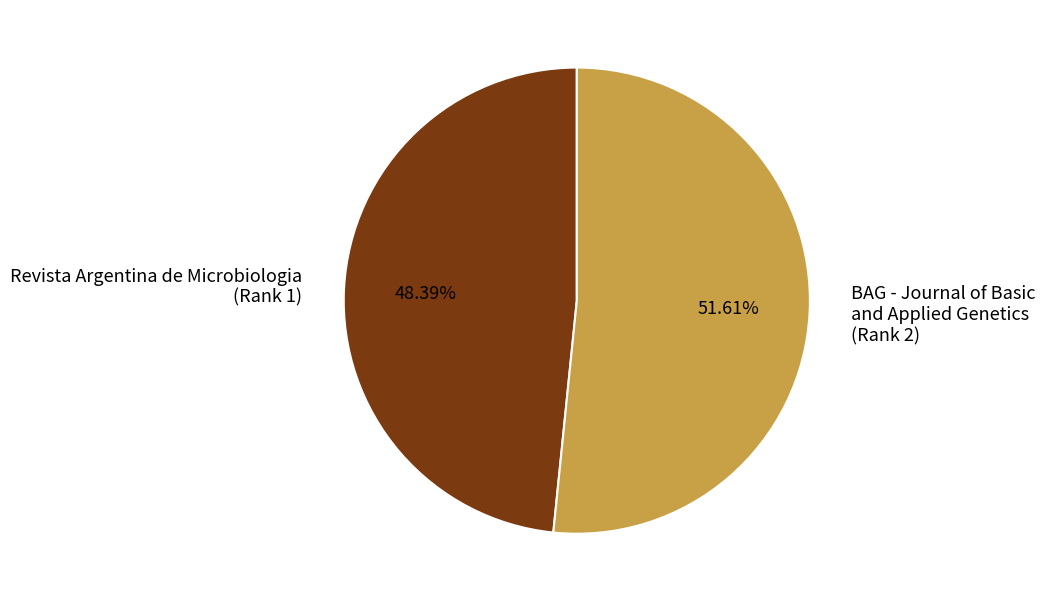

Rank the categories by value from lowest to highest.

Revista Argentina de Microbiologia (Rank 1), BAG - Journal of Basic and Applied Genetics (Rank 2)